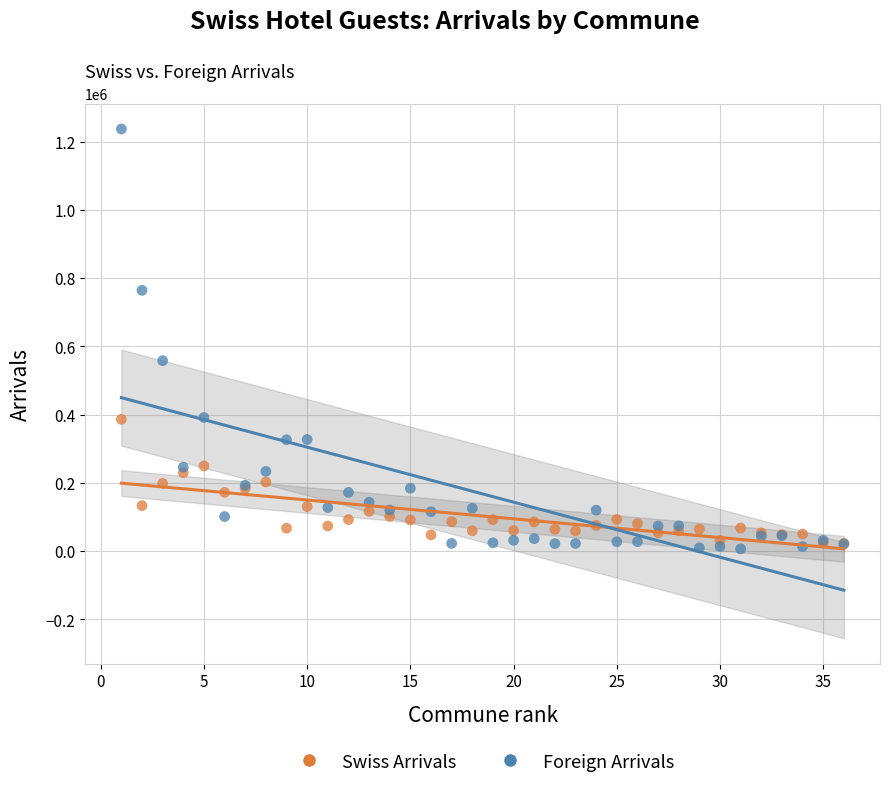

In the Foreign Arrivals series, what Y value is closest to 621994?

558282